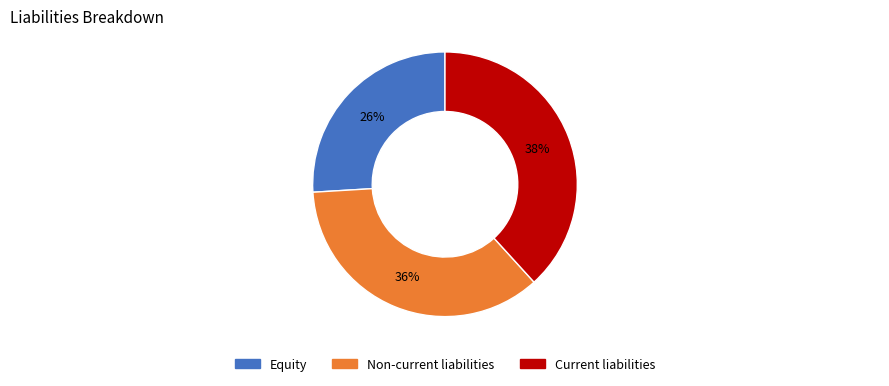

Which category has the biggest portion of the pie?

Current liabilities